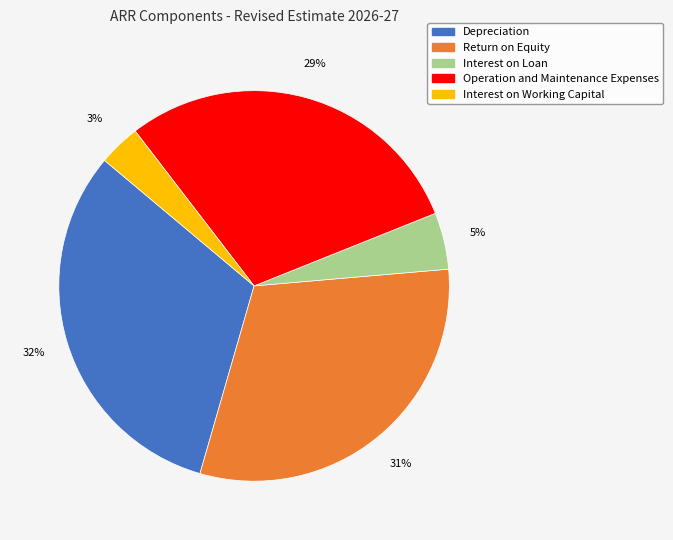

What percentage is the Interest on Loan slice, to the nearest percent?

5%